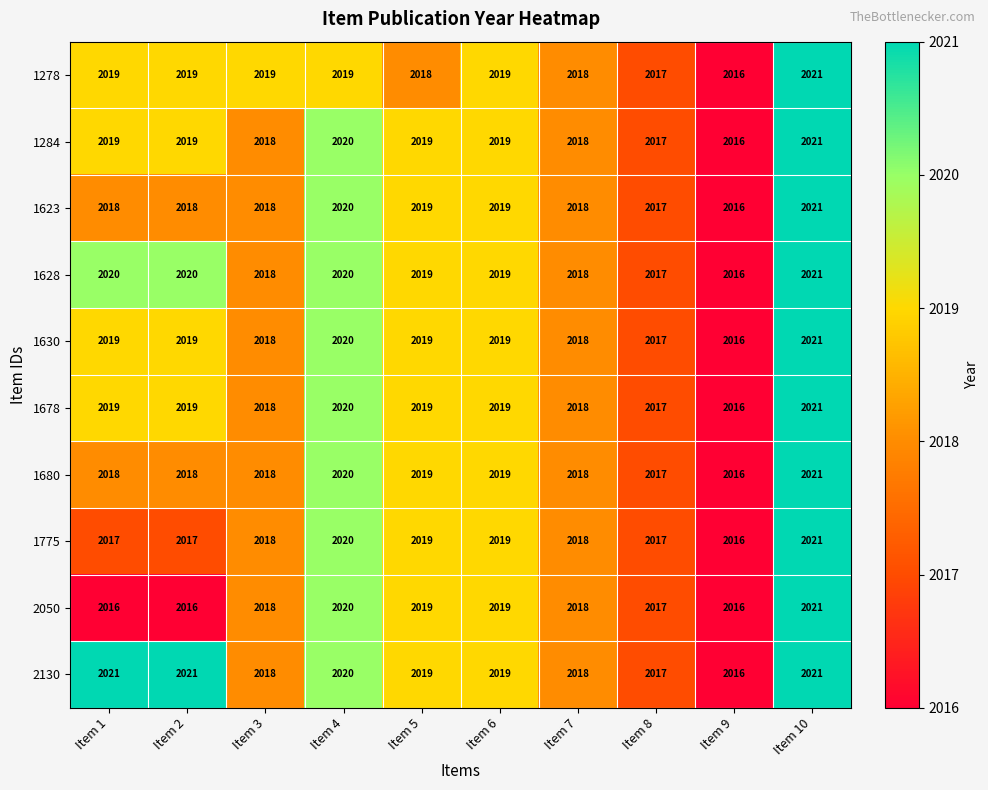

How many categories are shown in the chart?

10